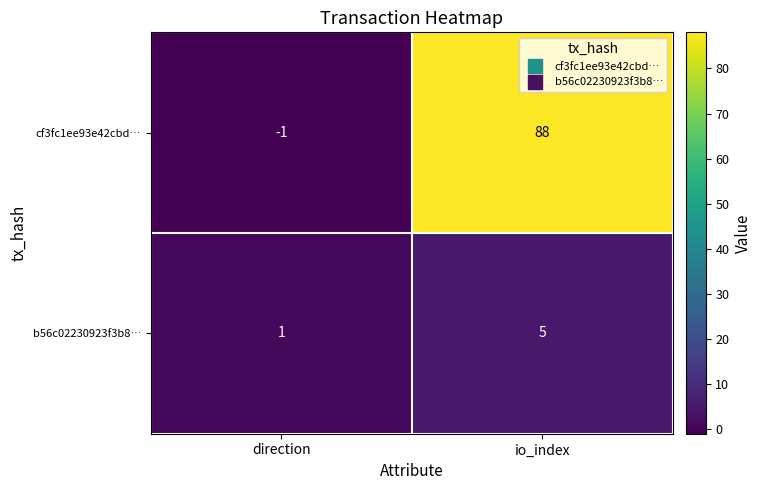

What is the total value across all series at io_index?

93